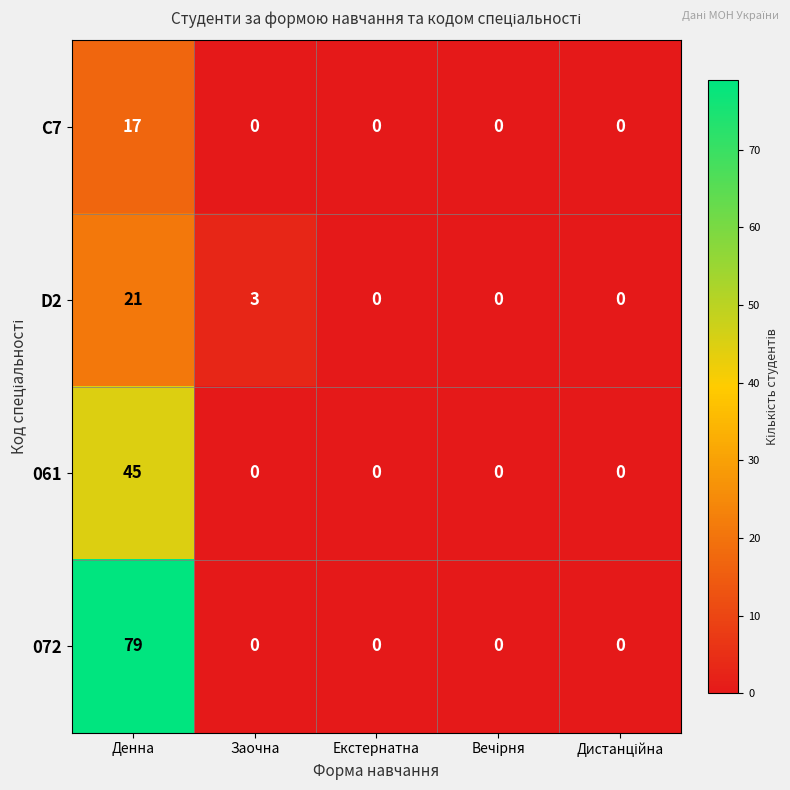

What is the sum of all D2 values?

24